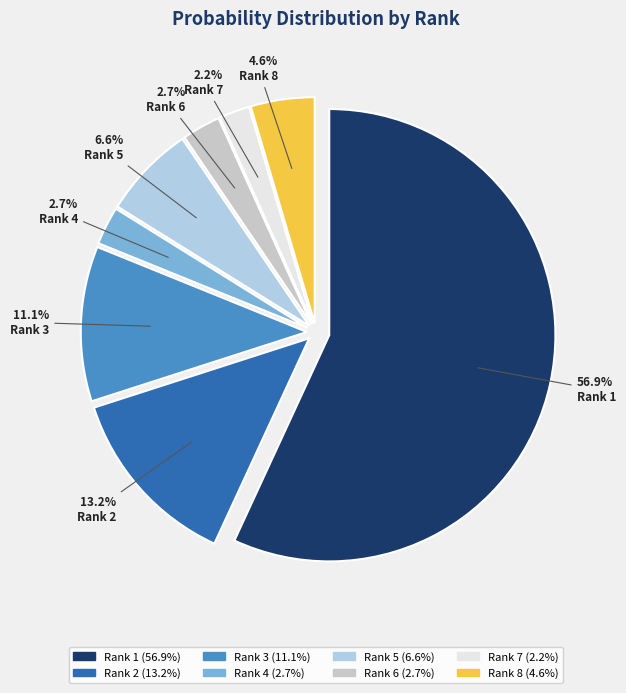

Which slice is the smallest?

Rank 7